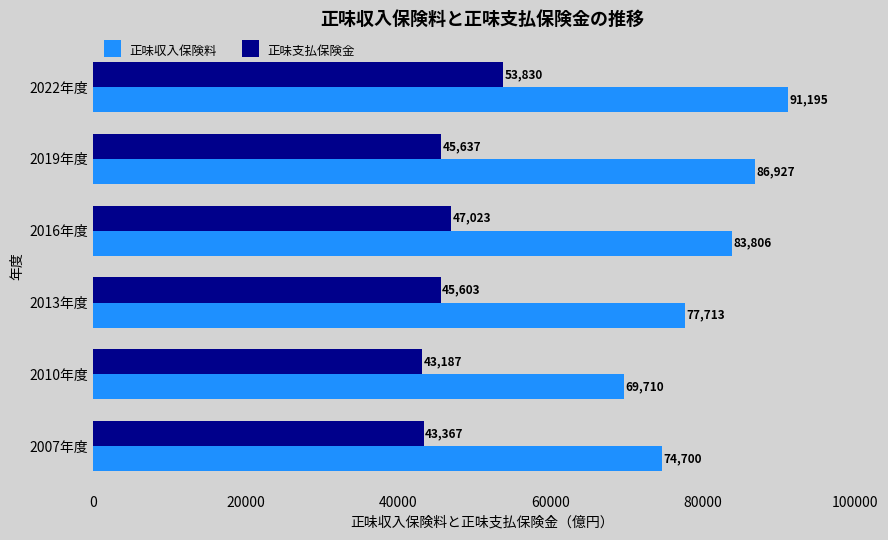

How many 正味収入保険料 values are between 74700 and 86927?

4